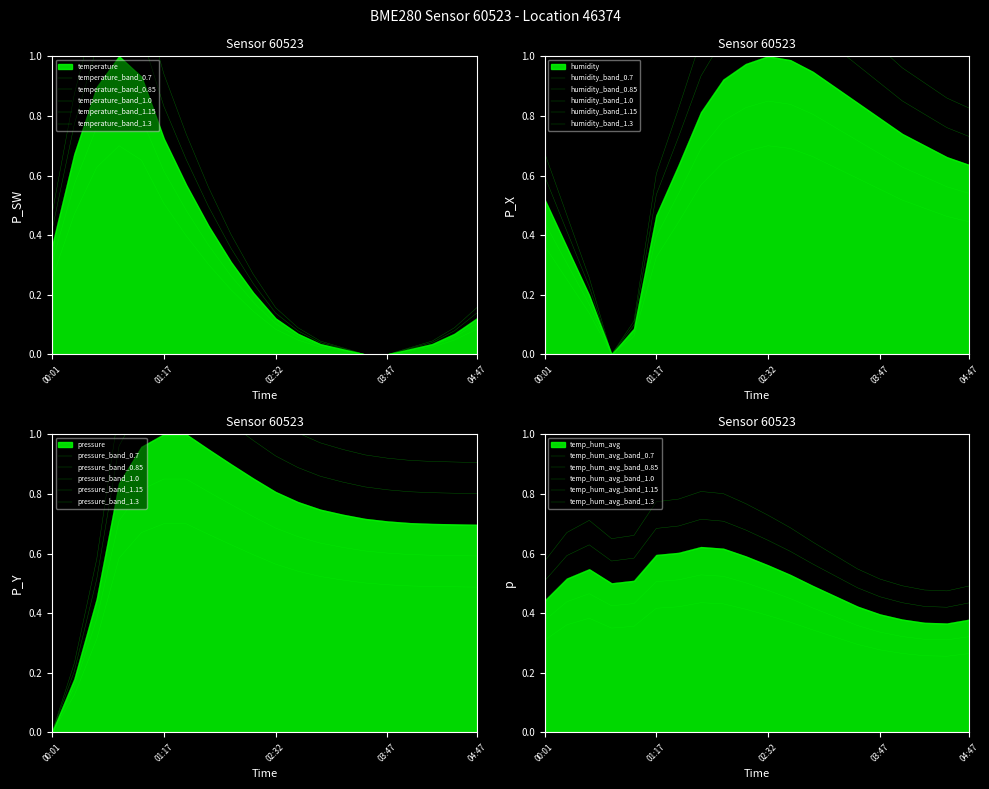

True or false: humidity has a value of 1.4 at 02:17.

False